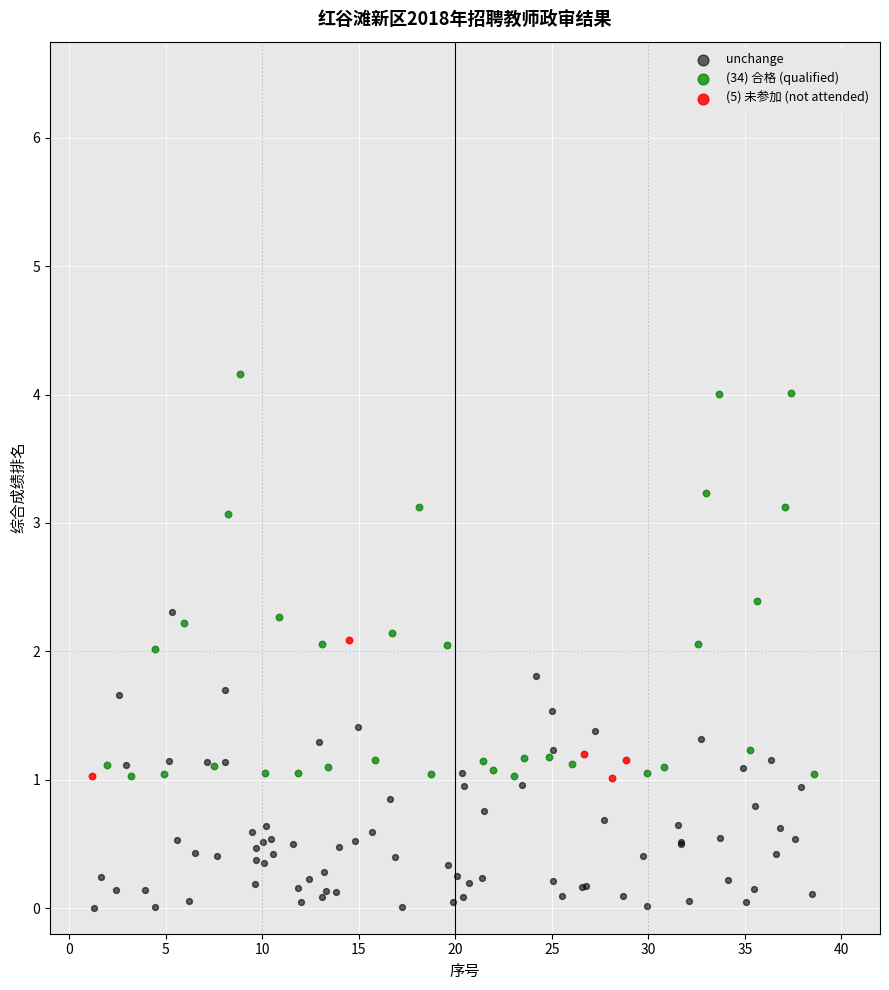

Which series reaches the minimum Y coordinate?

unchange